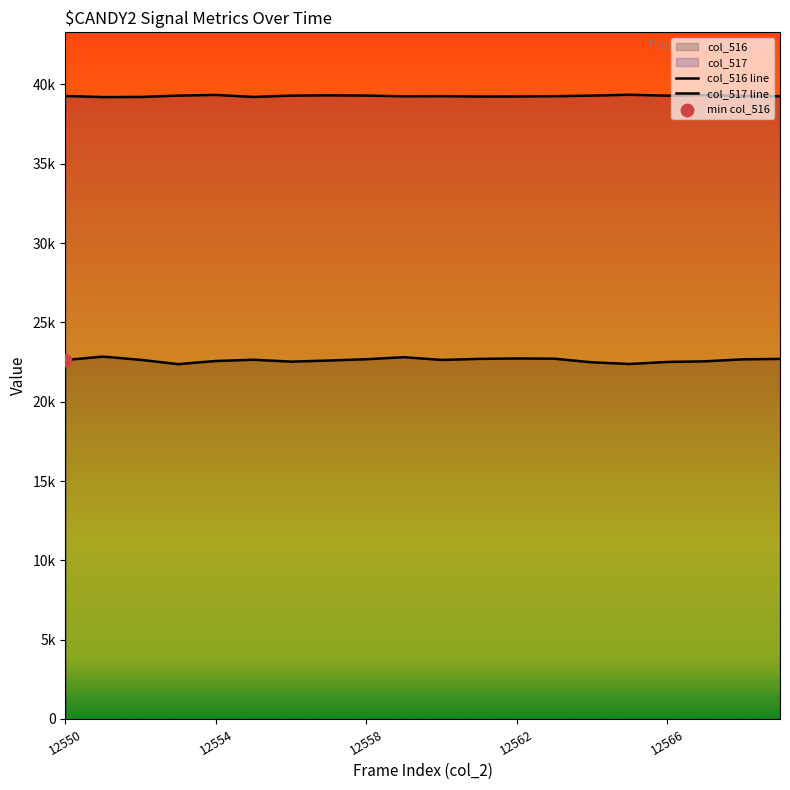

What is the total value across all series at 12558?

61971